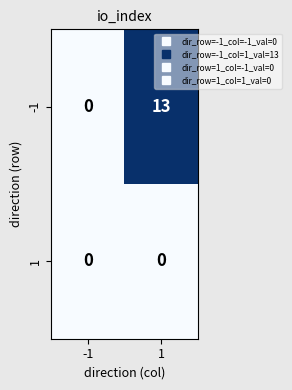

What is the sum of all -1 values?

13